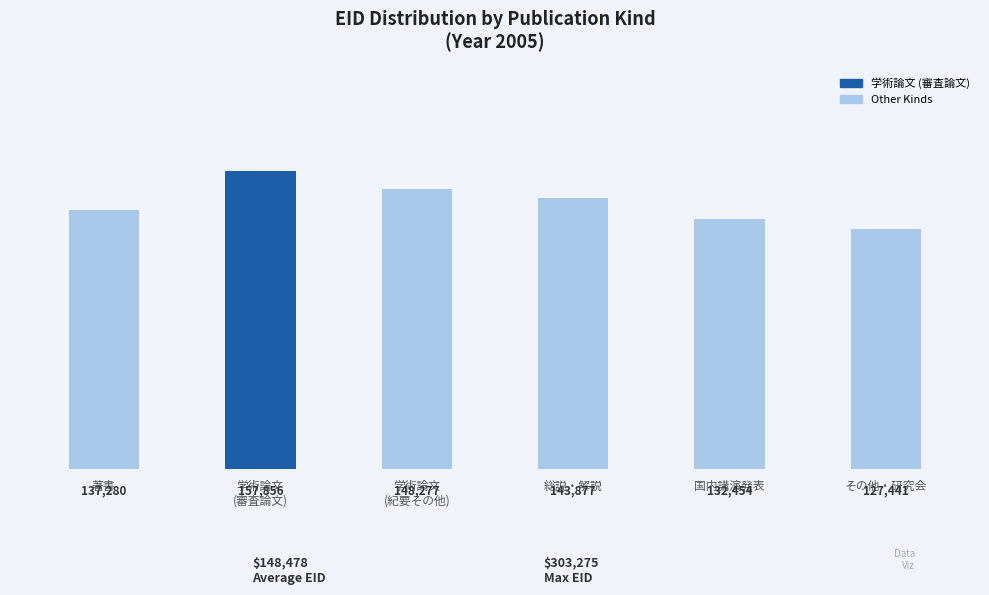

Read the value at 国内講演発表.

132454.8